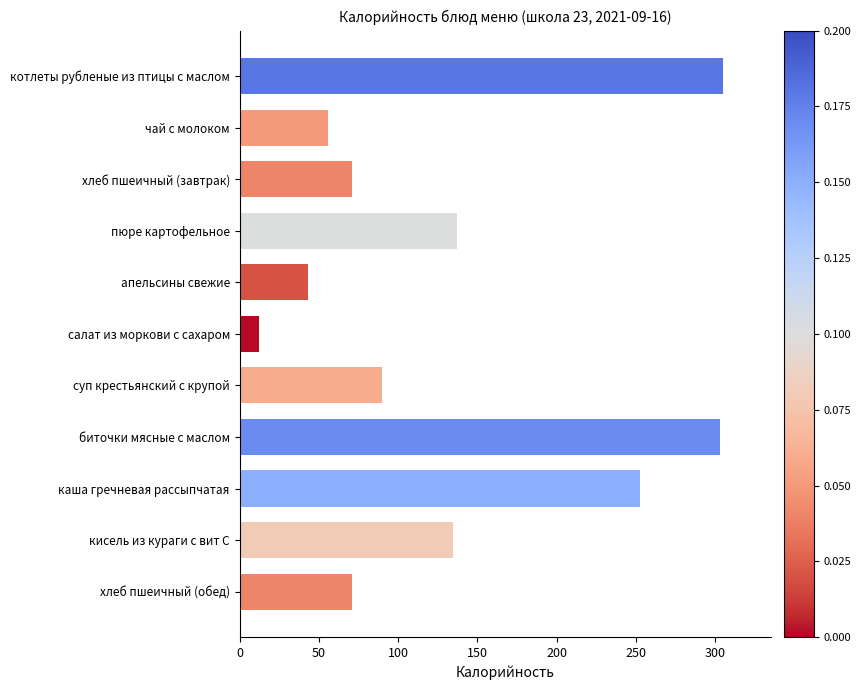

How many distinct data groups are displayed?

1